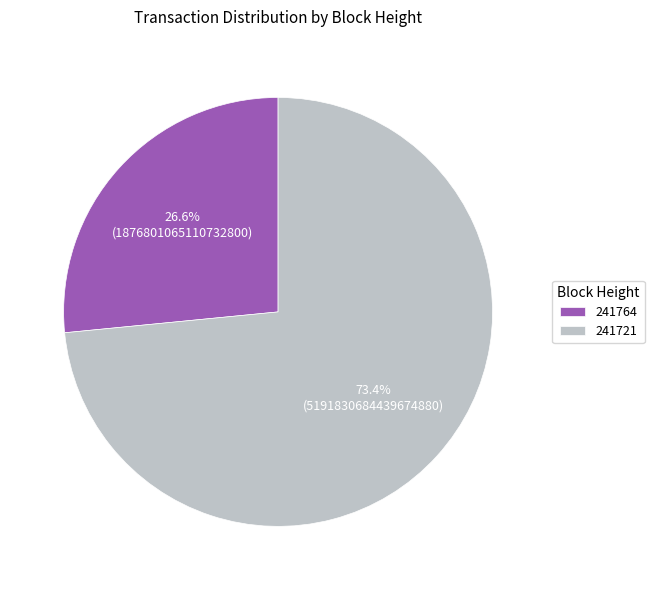

Which has a higher value, 241764 or 241721?

241721